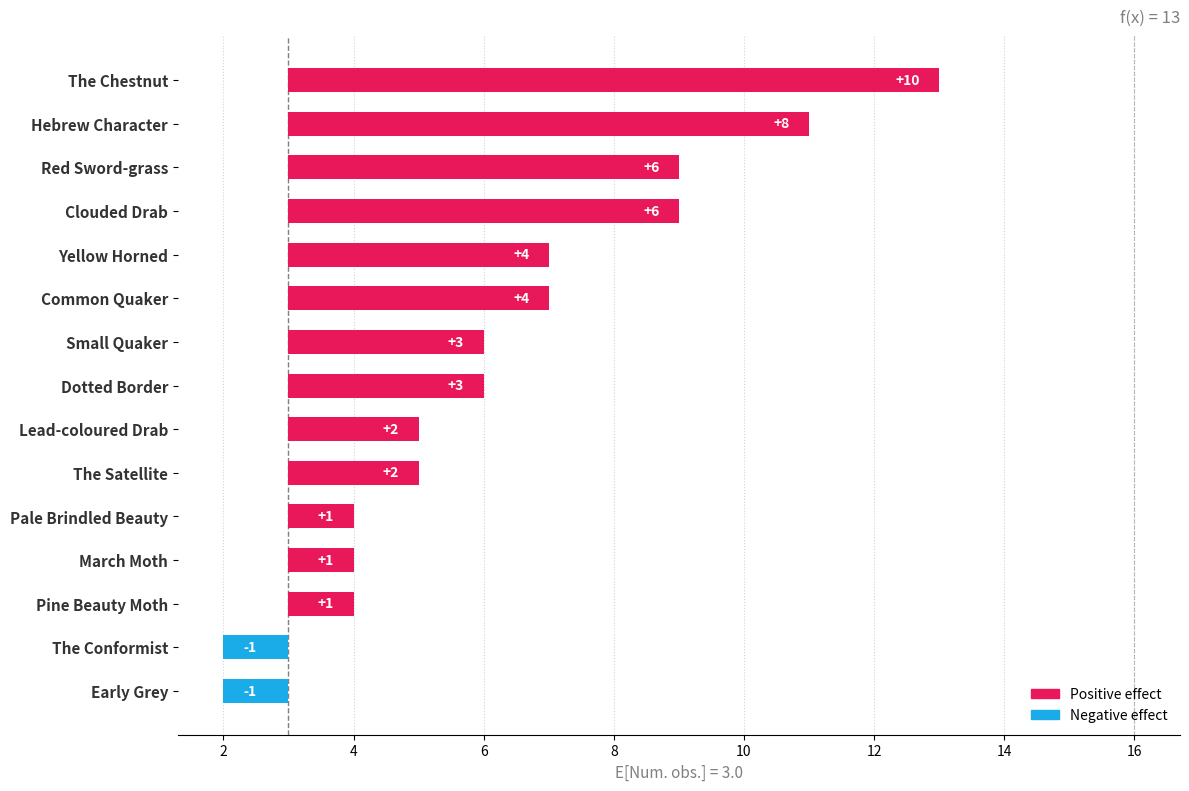

What is the maximum value shown in the chart?

10